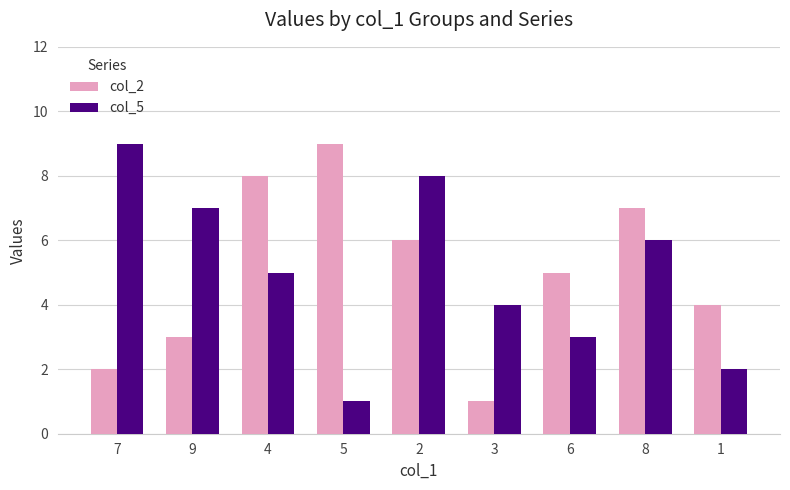

What is the label of the 4th bar from the left?

5